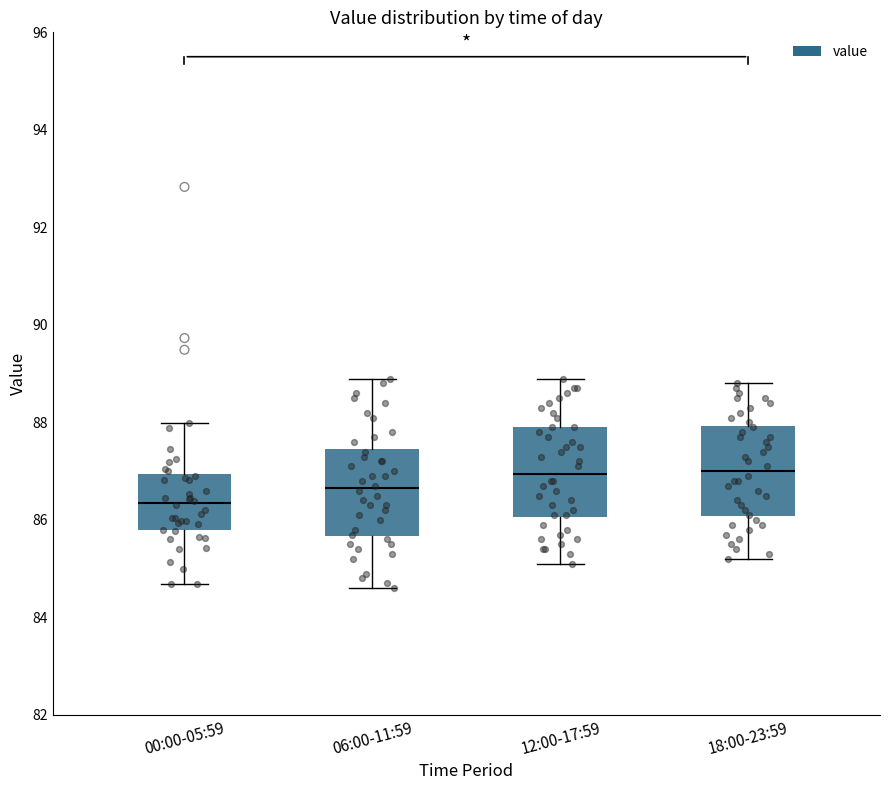

Reading left to right, read every box against the y-axis: the position of its median line, the range the box covers, and the ends of its whiskers. The values are not printed on the chart, so give them approximately, as read against the axis.

00:00-05:59: median 86.4, box 85.8 to 87.0, whiskers 84.6 to 88.0
06:00-11:59: median 86.6, box 85.6 to 87.4, whiskers 84.6 to 89.0
12:00-17:59: median 87.0, box 86.0 to 88.0, whiskers 85.2 to 89.0
18:00-23:59: median 87.0, box 86.0 to 88.0, whiskers 85.2 to 88.8